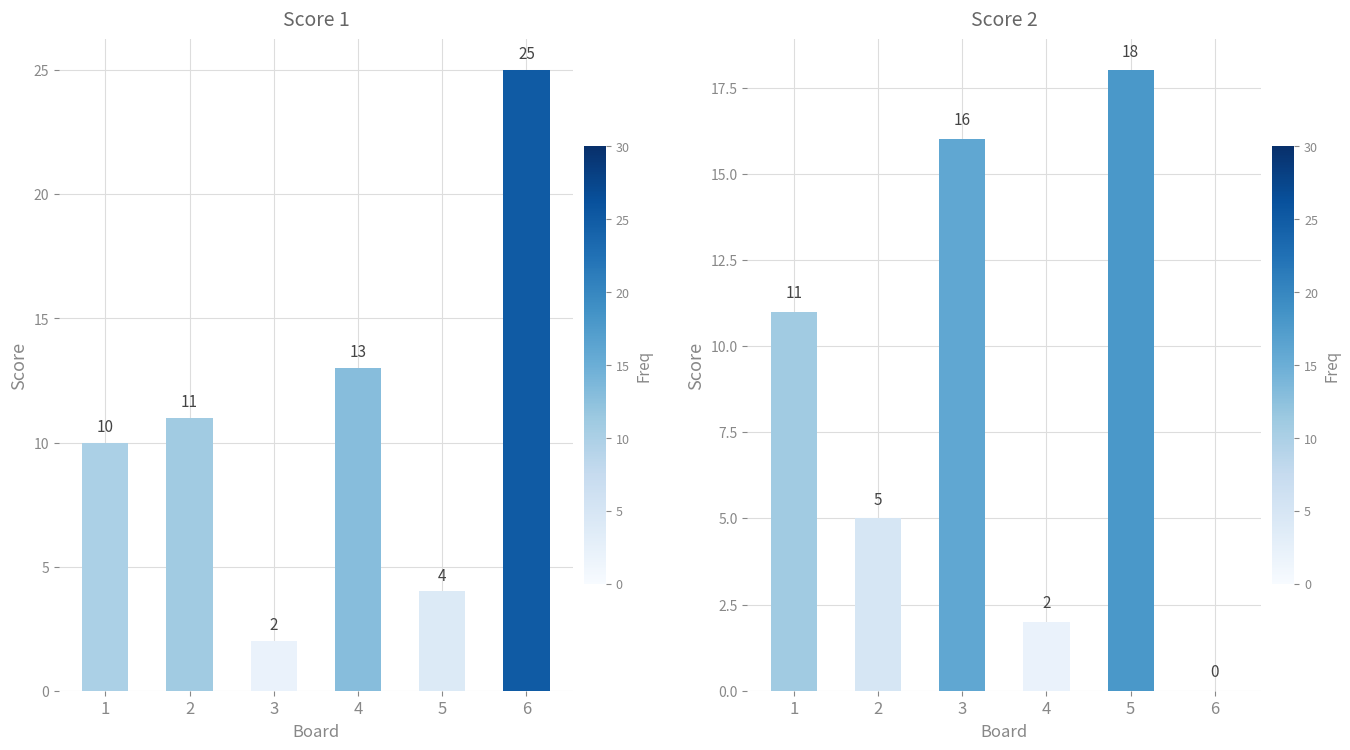

What is the maximum value shown in the chart?

25